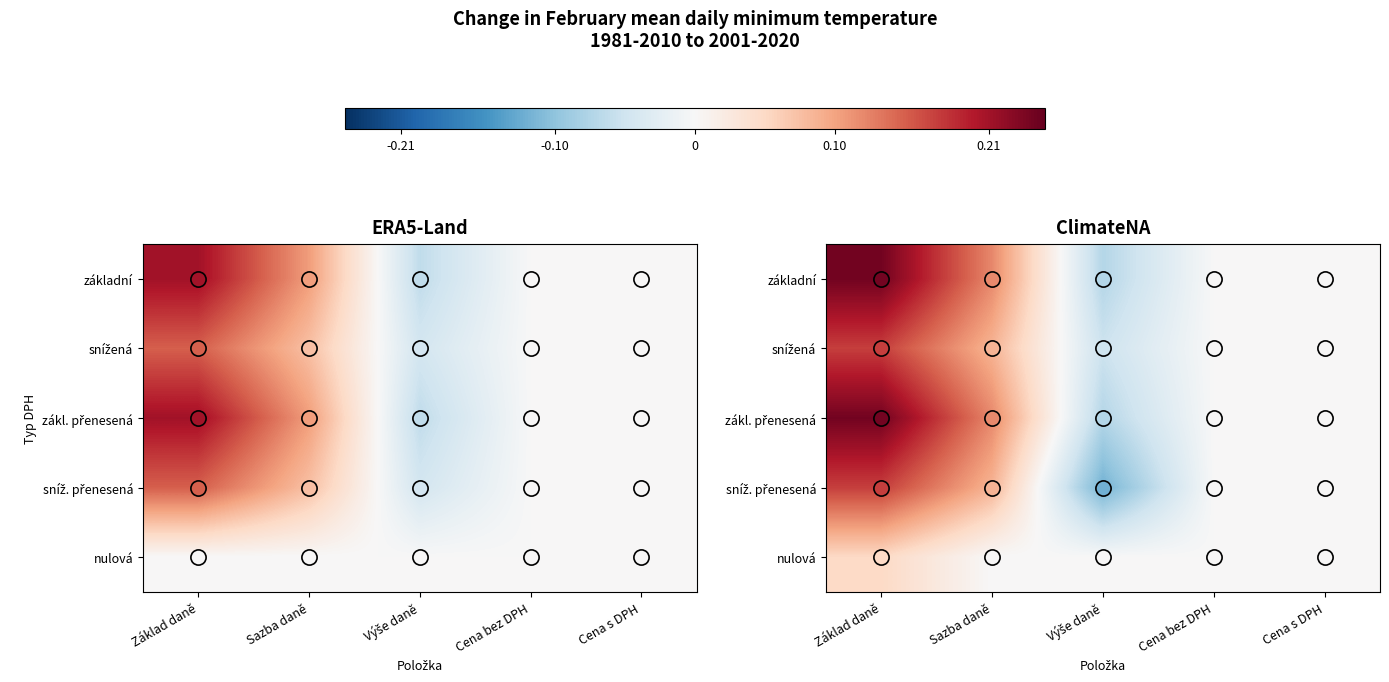

How many values in nulová are above zero?

1